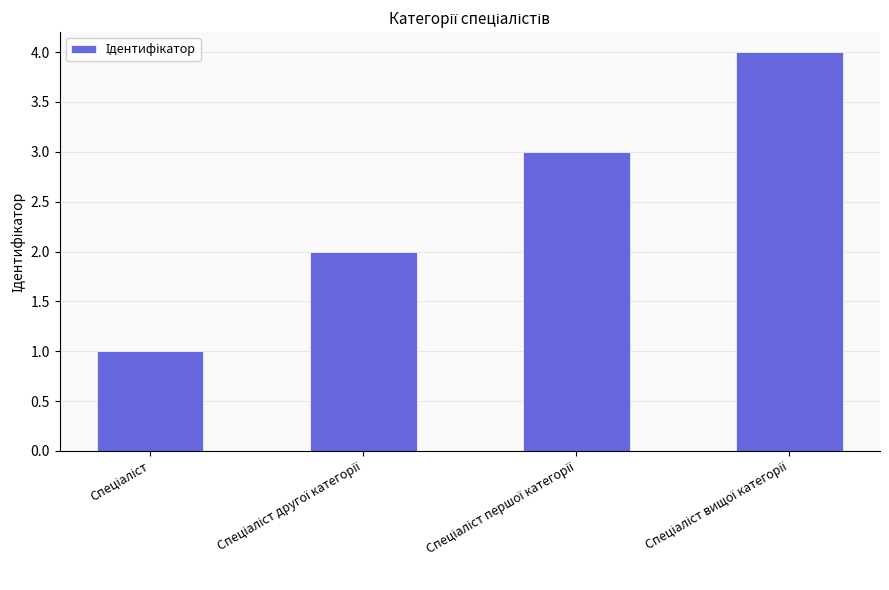

What is the maximum value shown in the chart?

4